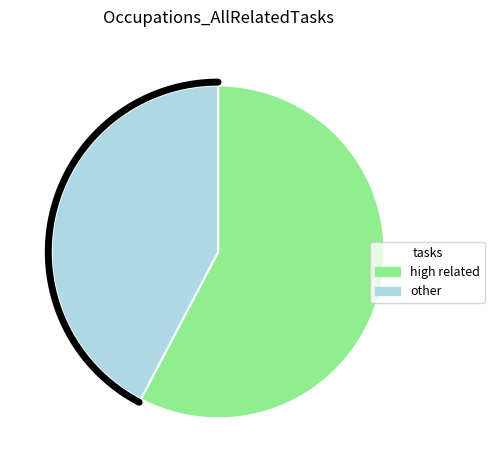

Is it true that Baggage Porters and Bellhops is 26% of the pie?

False